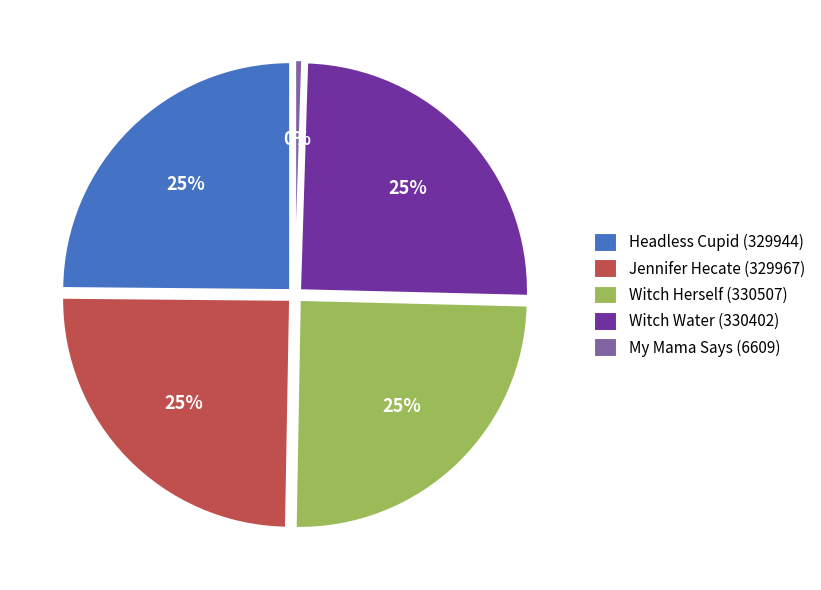

Rank the categories by value from highest to lowest.

Witch Herself (330507), Witch Water (330402), Jennifer Hecate (329967), Headless Cupid (329944), My Mama Says (6609)